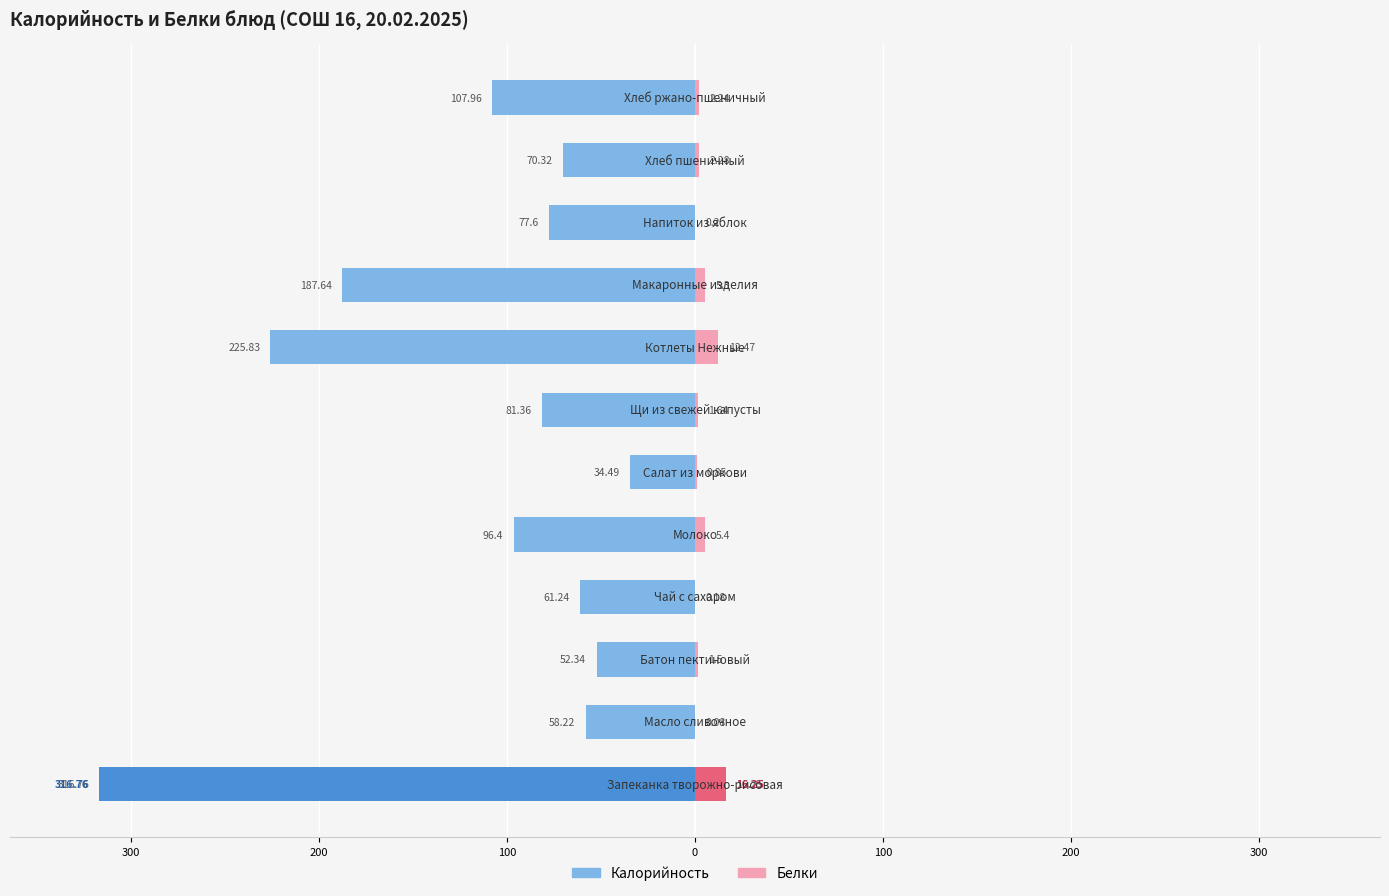

Which has a higher value, 300 or 10?

10